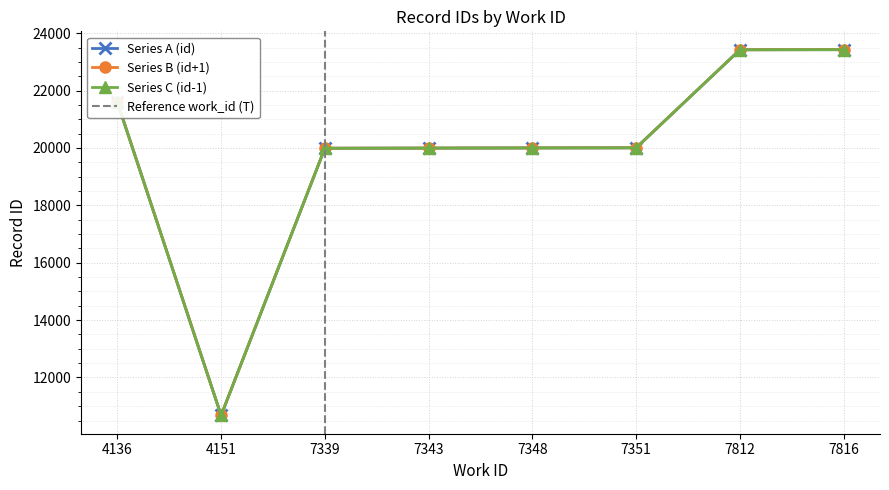

What is the lowest value of the Series A (id) series?

10678